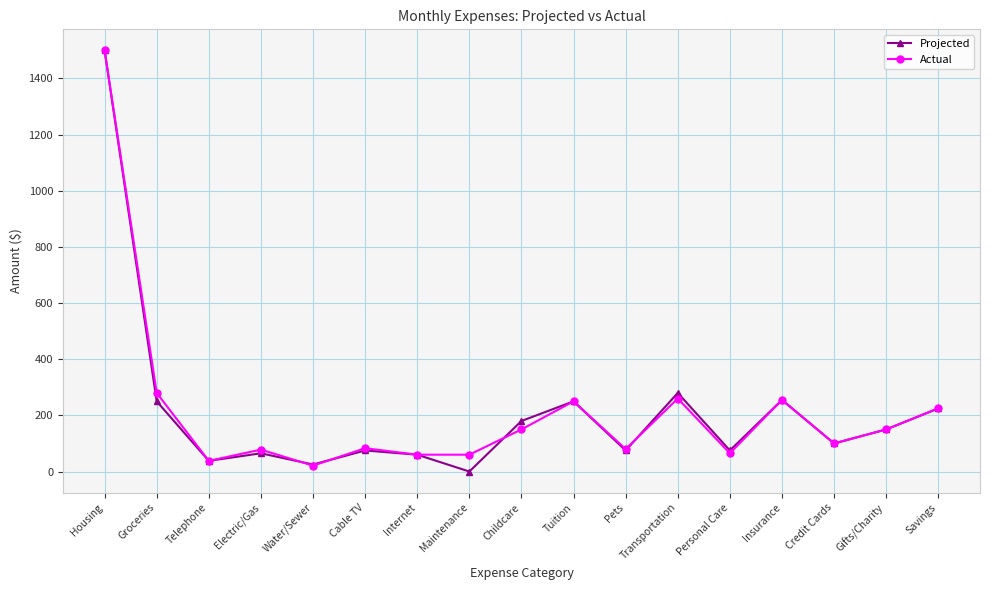

Between Electric/Gas and Water/Sewer, which series saw the biggest shift?

Actual